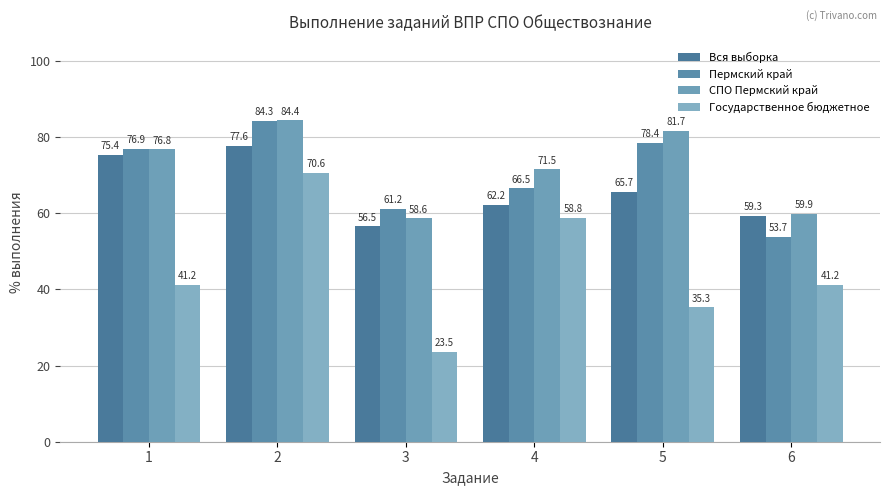

What value does the Вся выборка series have at 4?

62.2